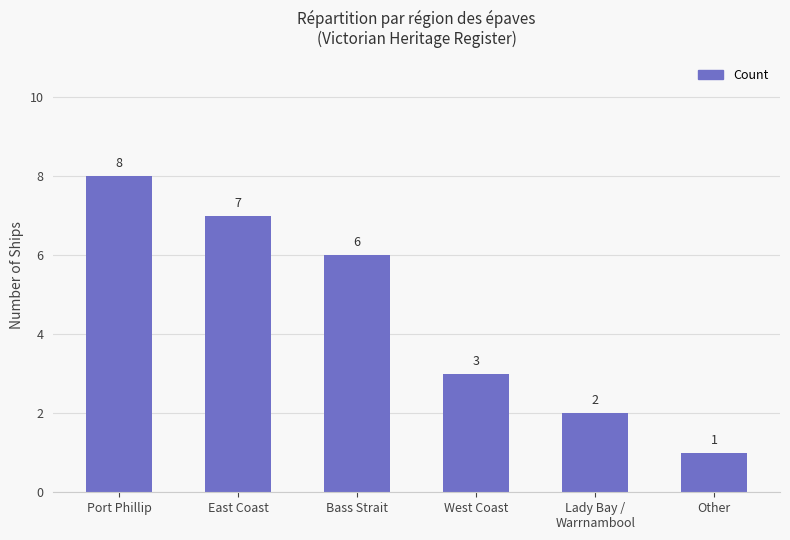

List the labels in order of value, smallest first.

Other, Lady Bay /
Warrnambool, West Coast, Bass Strait, East Coast, Port Phillip